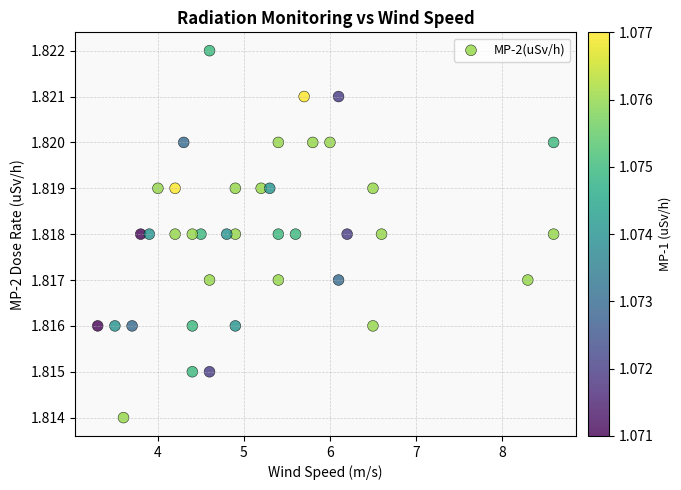

What is the range of X values (max minus min)?

5.3